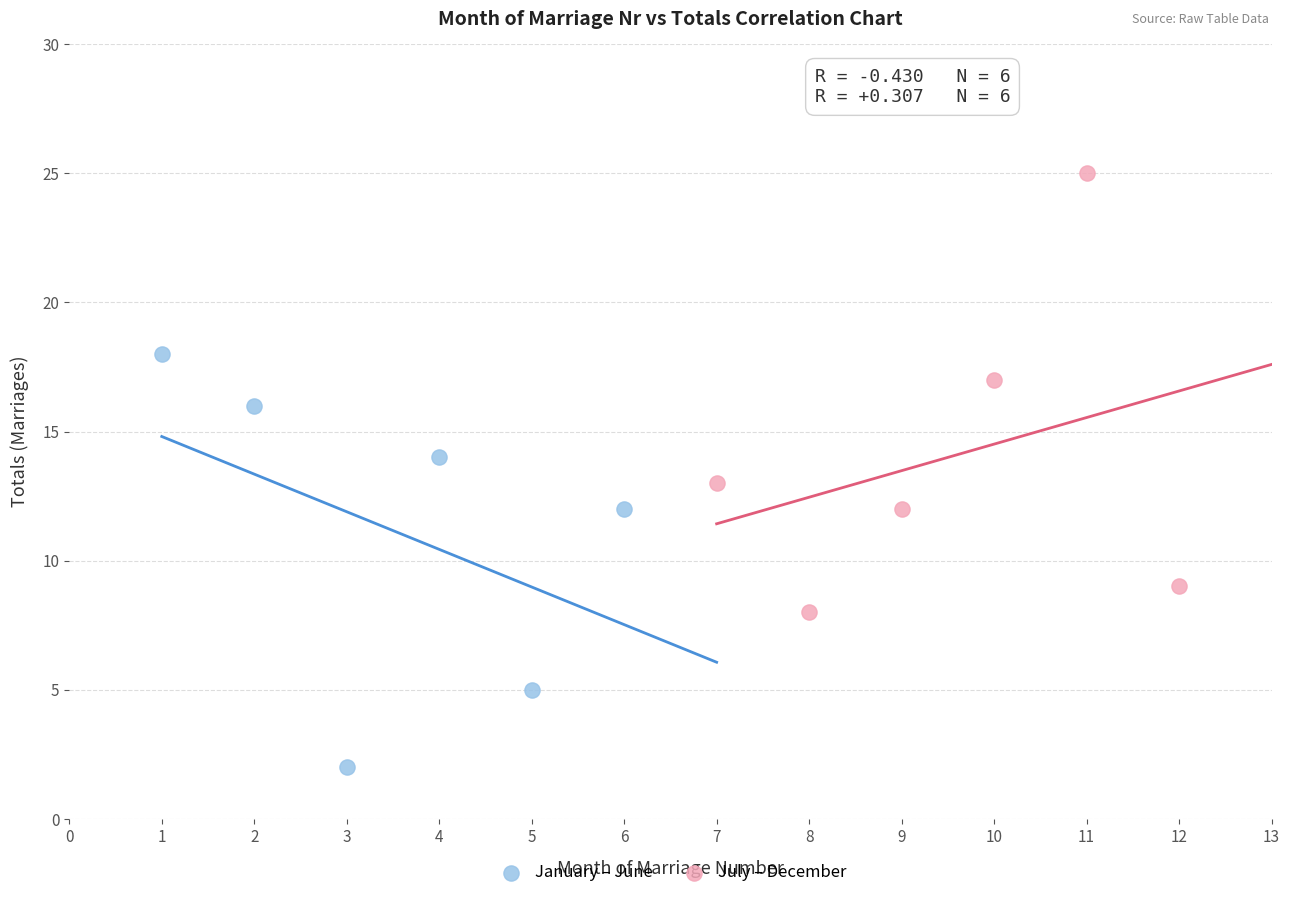

What are all the series names shown in the legend?

January – June, July – December